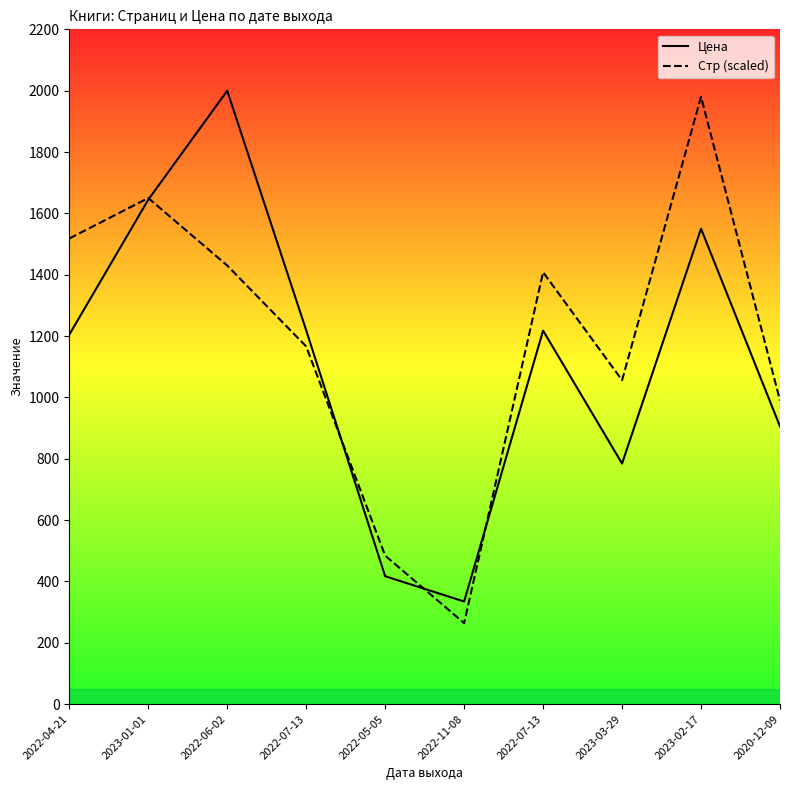

List the series in order of their peak value, highest first.

Цена, Стр (scaled)